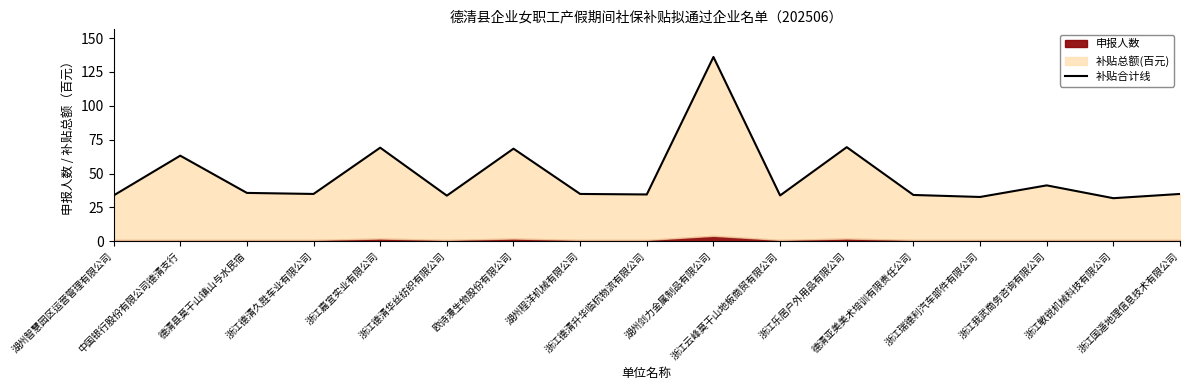

What is the value of the 4th point from the left?

34.9